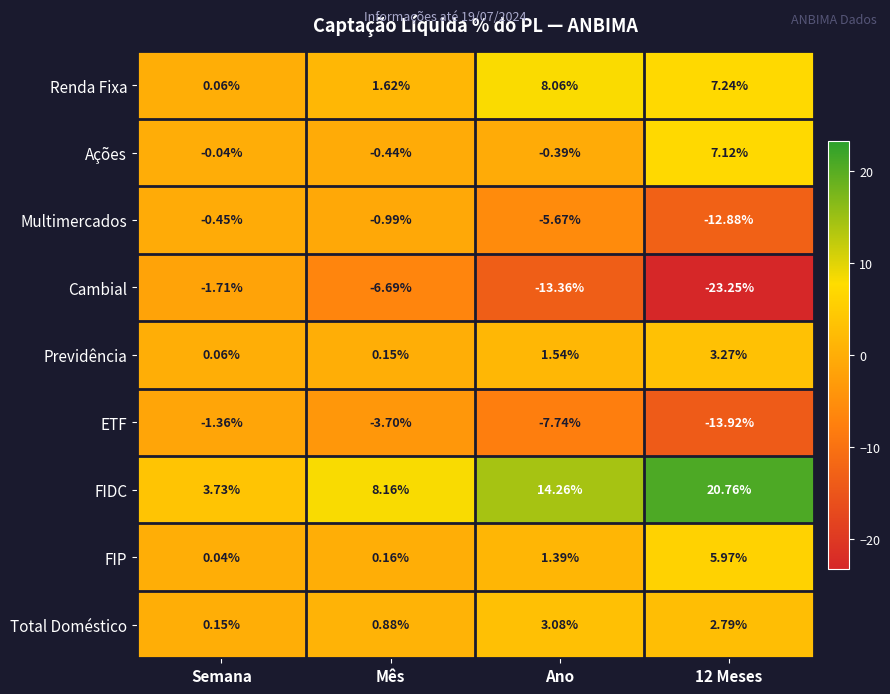

Which series changed the most between Mês and 12 Meses?

Cambial